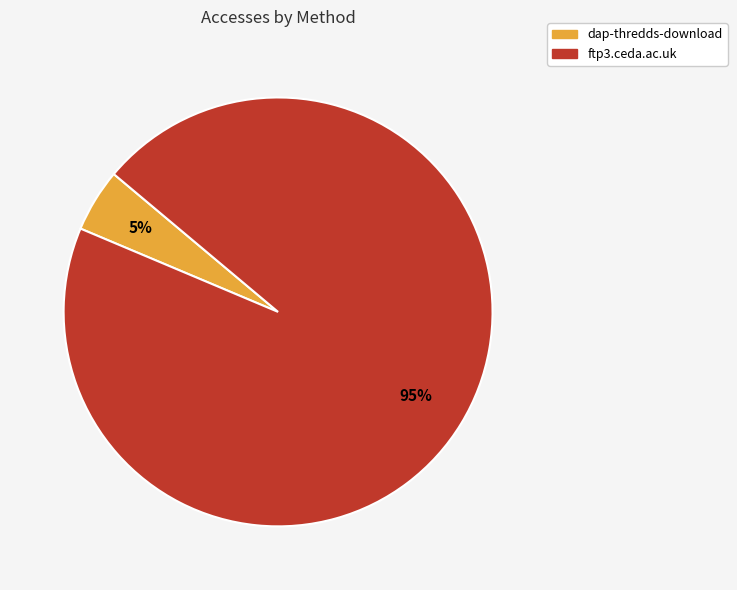

Which has a higher value, ftp3.ceda.ac.uk or dap-thredds-download?

ftp3.ceda.ac.uk